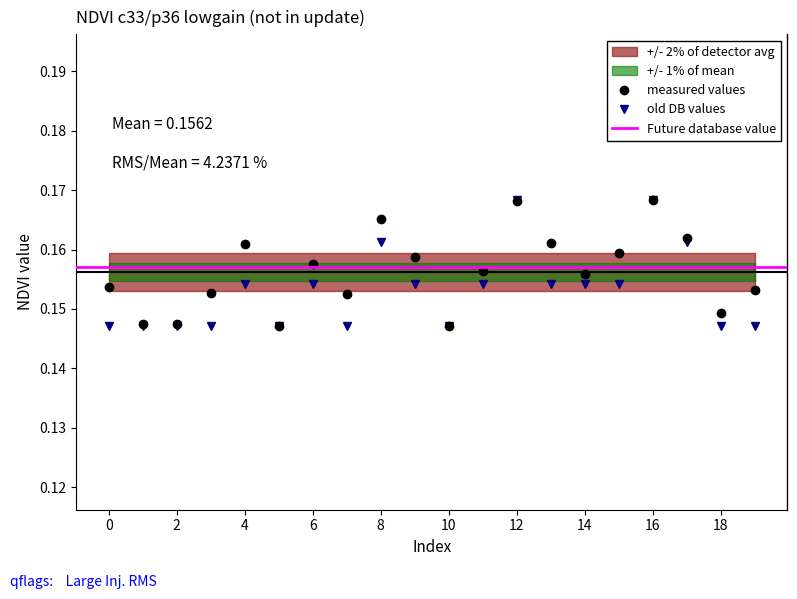

Is the value of measured values at 6 greater than the value of old DB values at 2?

Yes